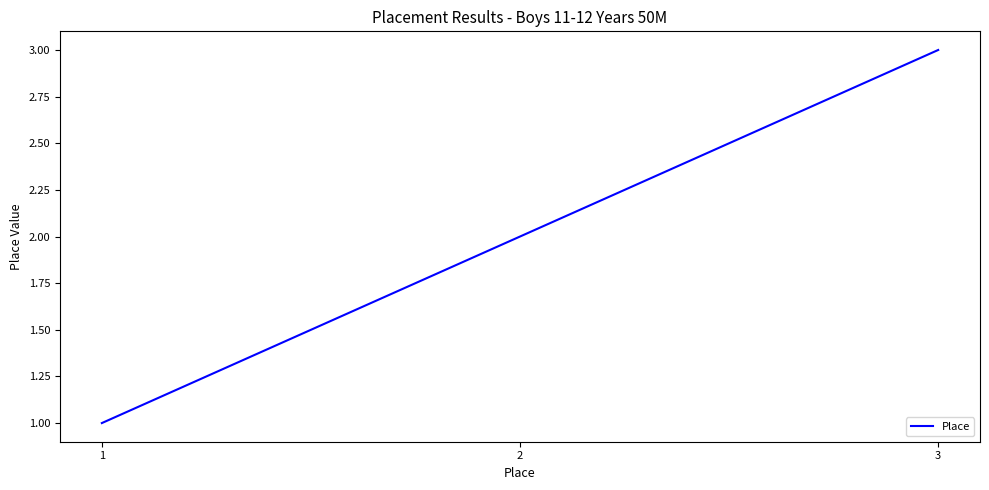

The value at 1 is 1. True or false?

True